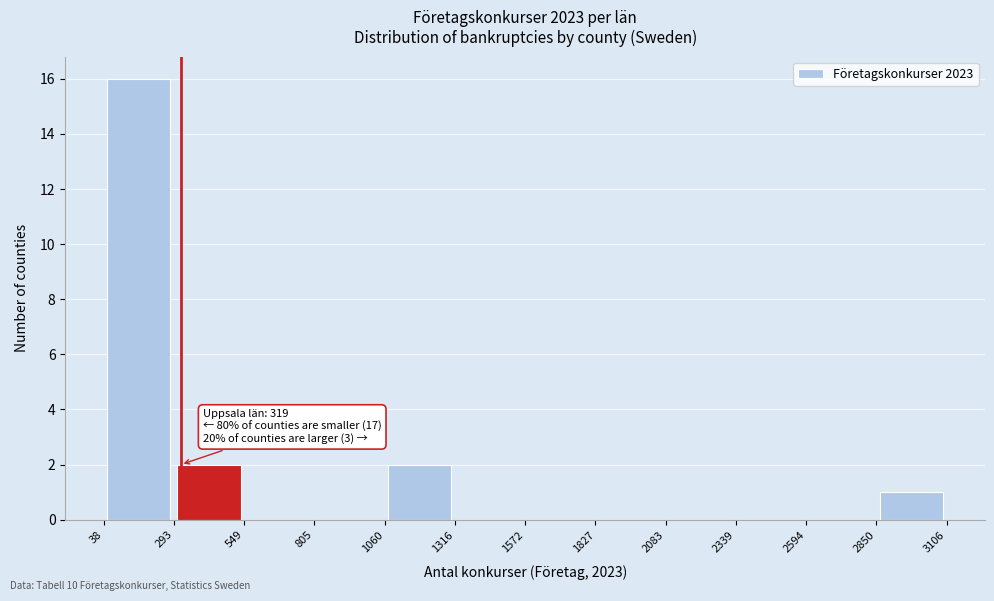

Which range on the x-axis has the tallest bar?

38 to 293